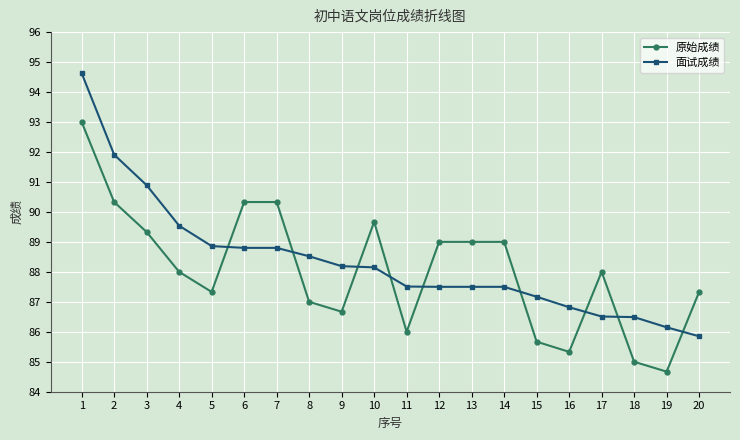

What is the spread (max minus min) of values at 18?

1.5